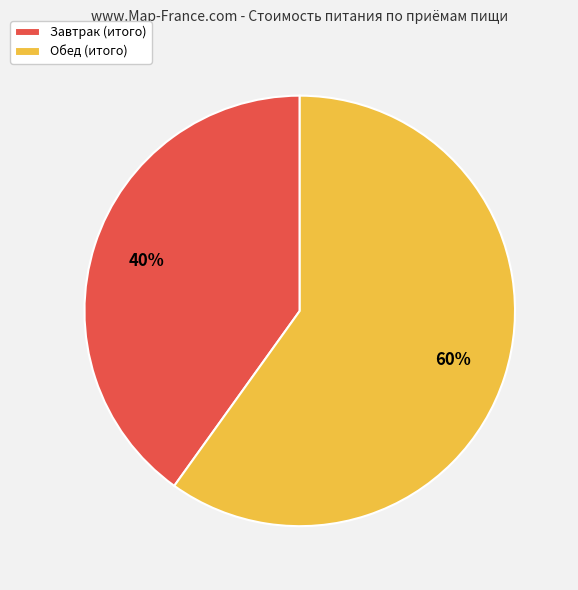

Count the number of slices in the pie.

2